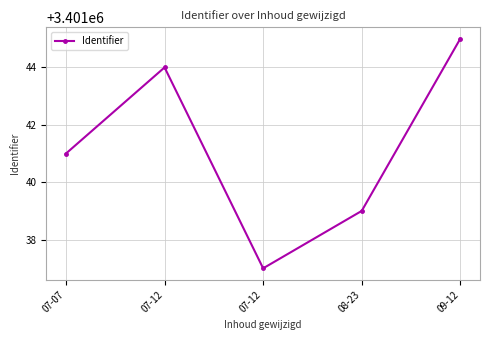

What is the greatest value displayed?

3401045